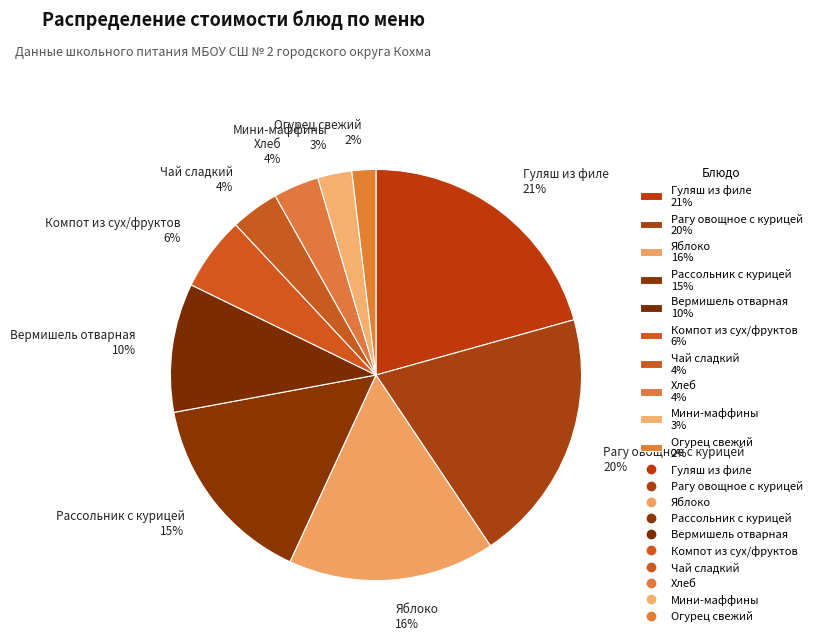

Does any single category account for the majority?

No